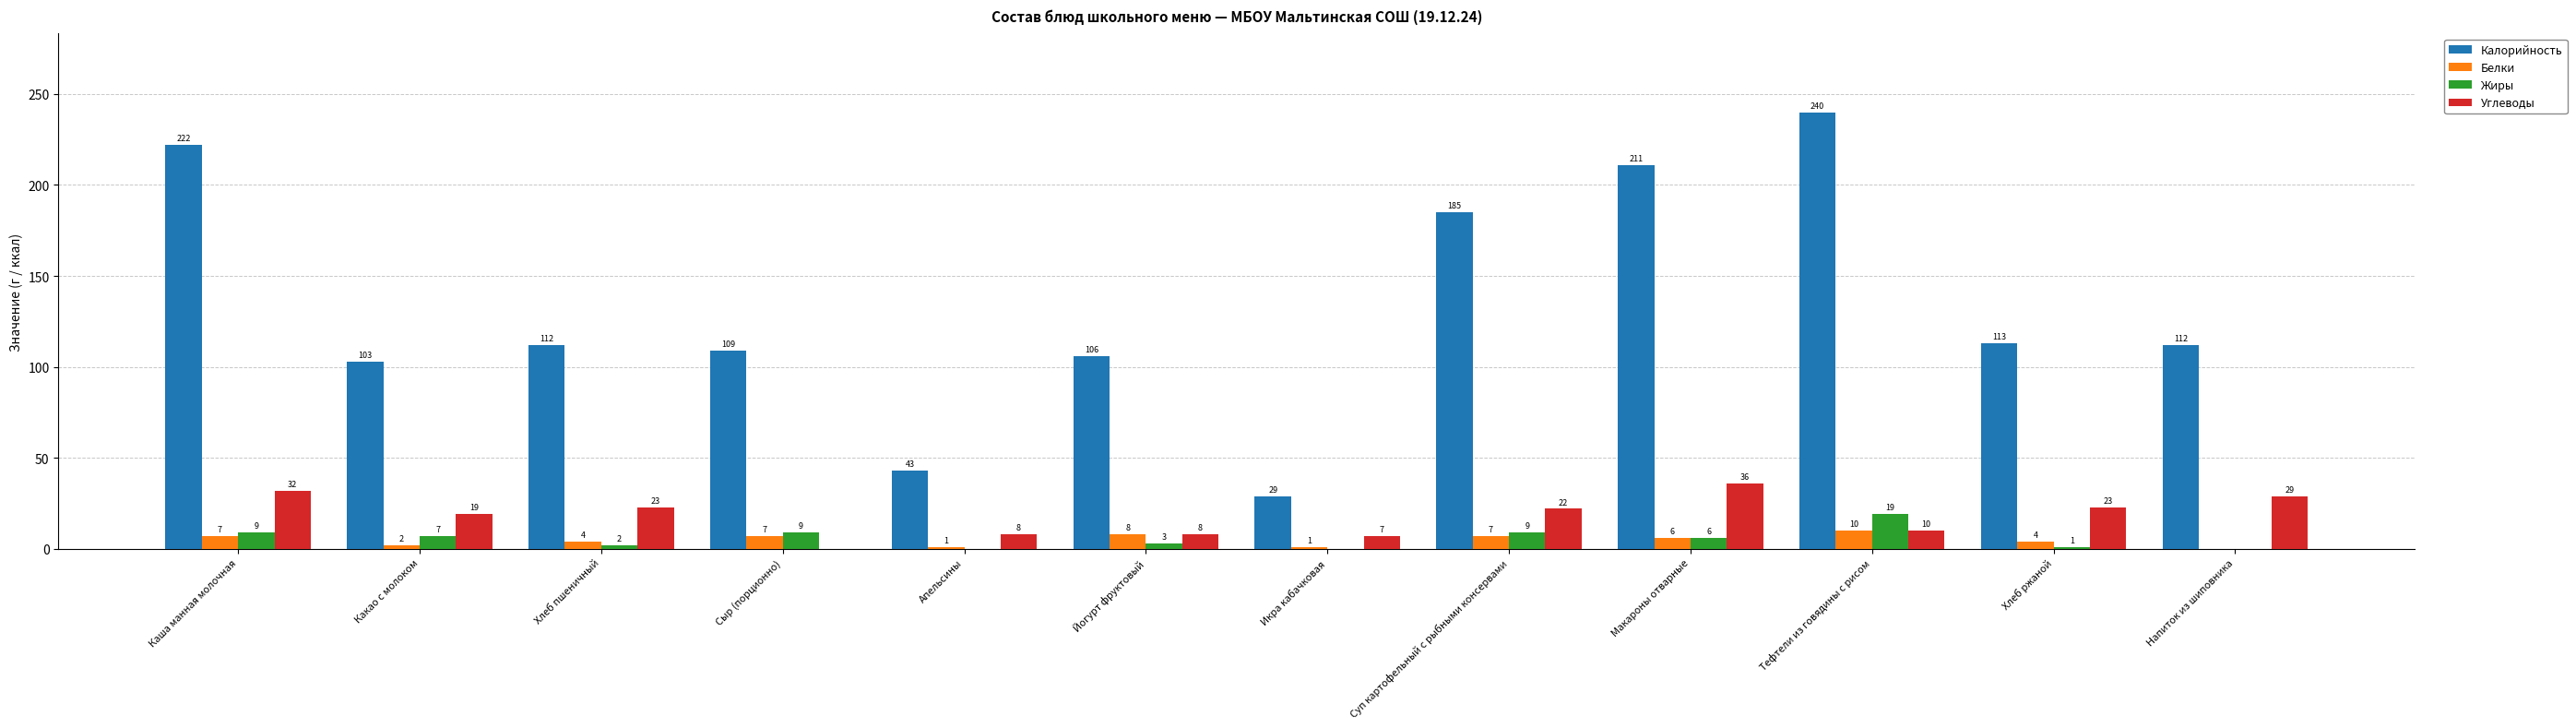

What is the highest value of the Калорийность series?

240